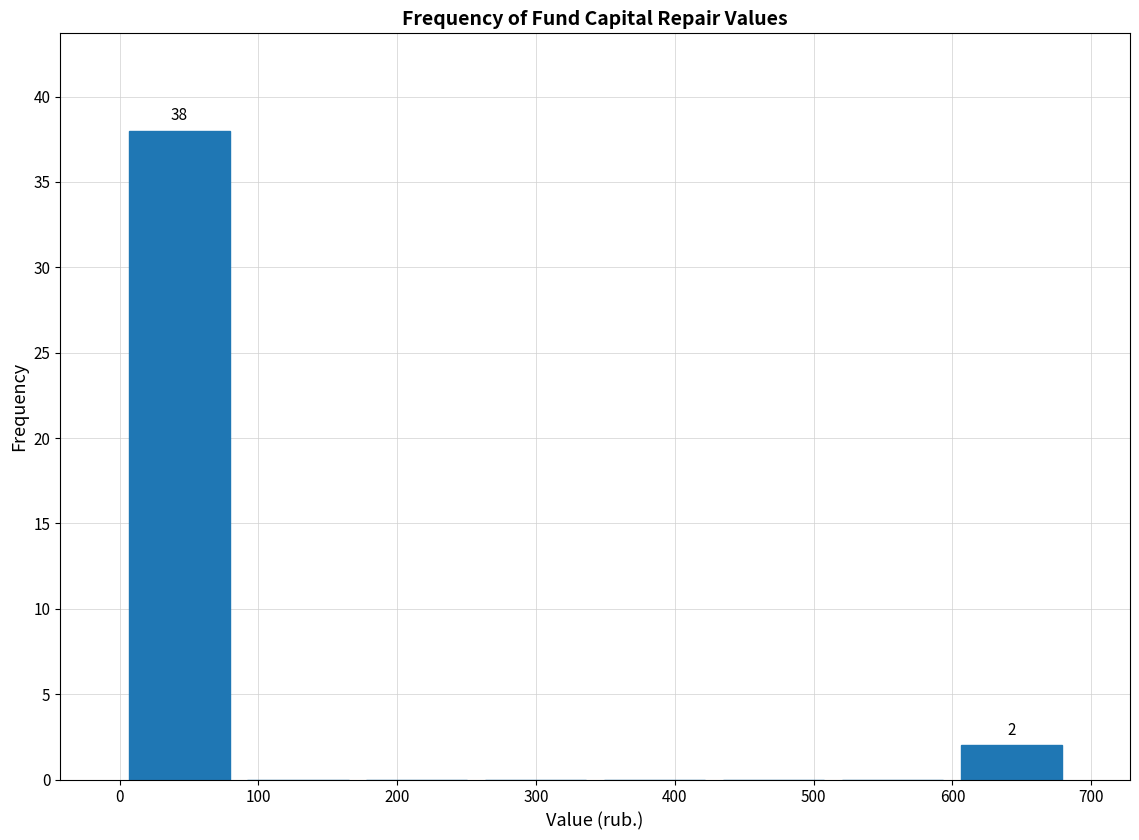

Over which range of the x-axis is the bar tallest?

0 to 90